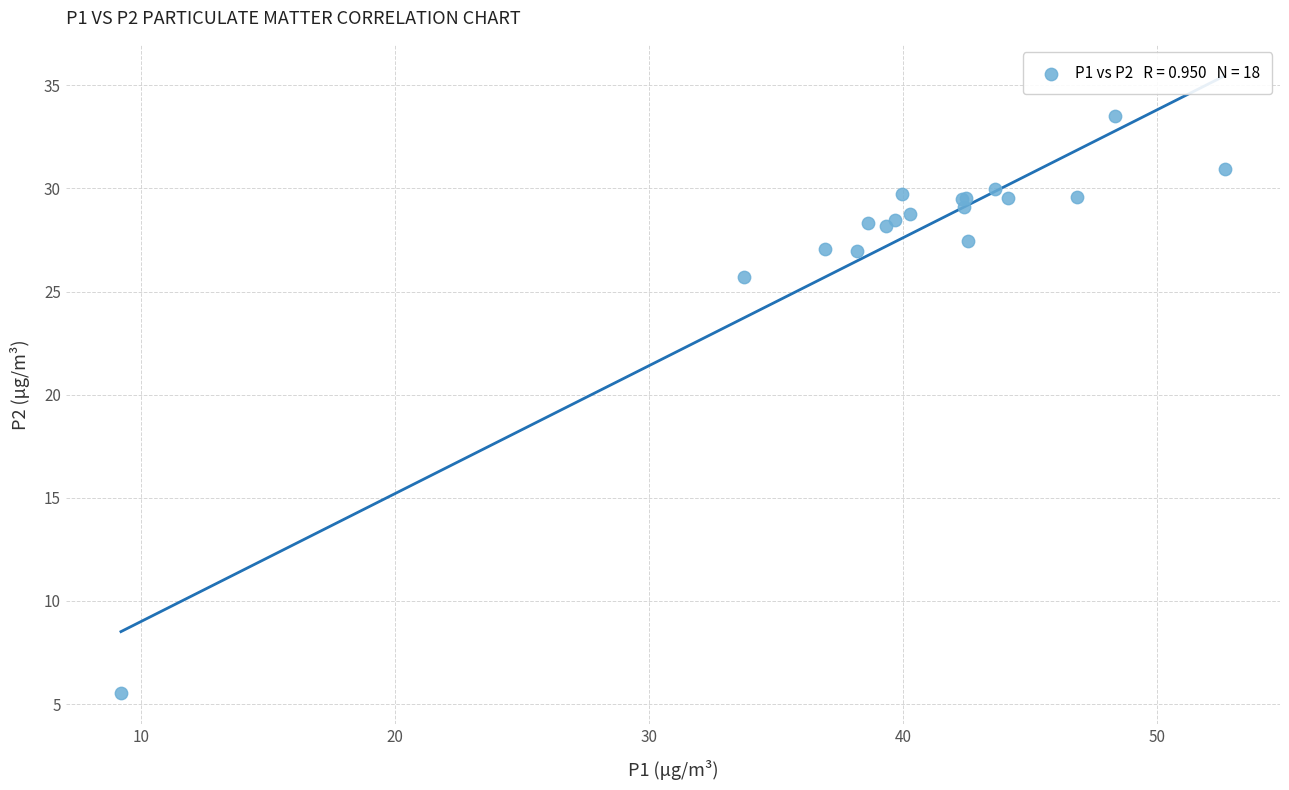

What Y value in the scatter plot is closest to 19?

25.7